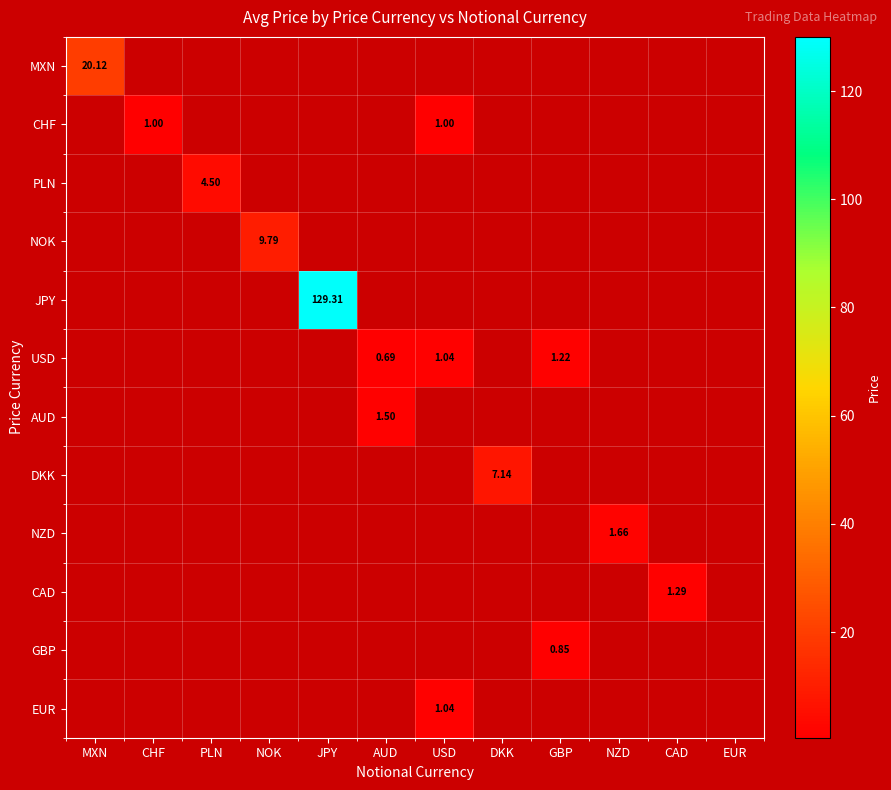

What is the maximum value shown in the chart?

129.3